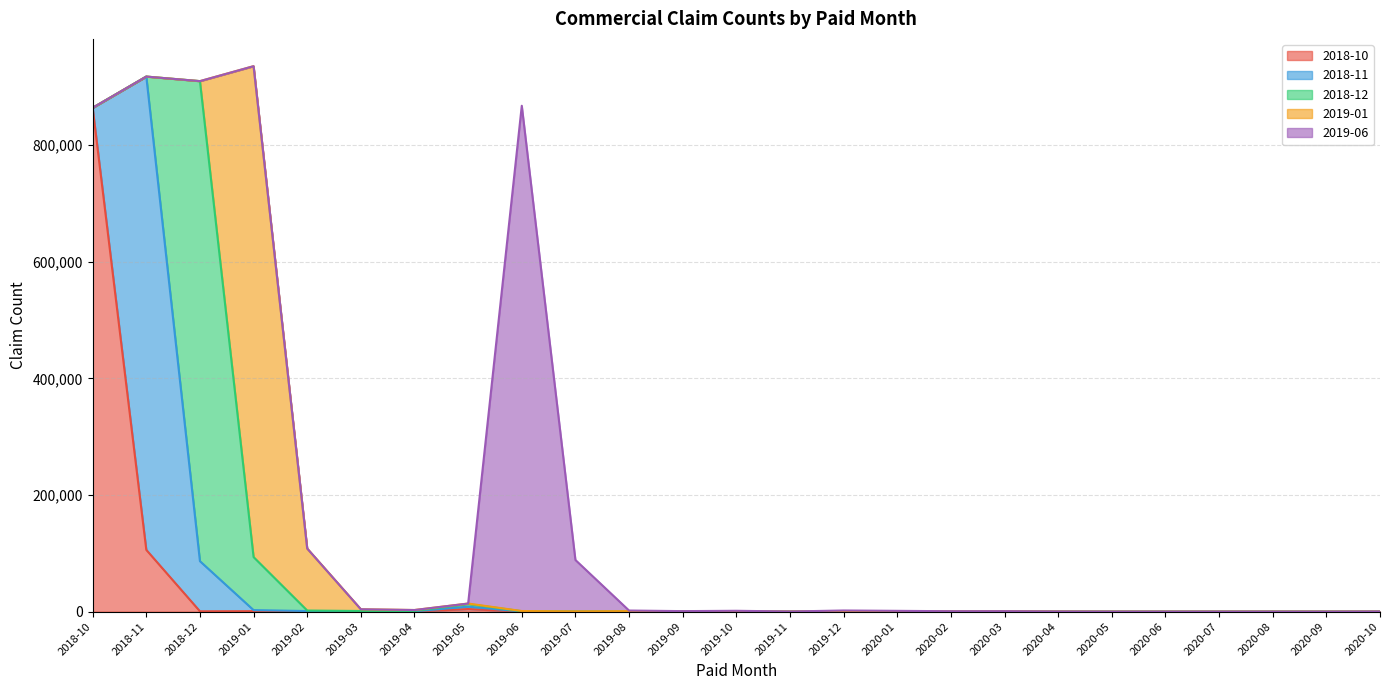

How many data points in 2018-11 are less than 107?

12